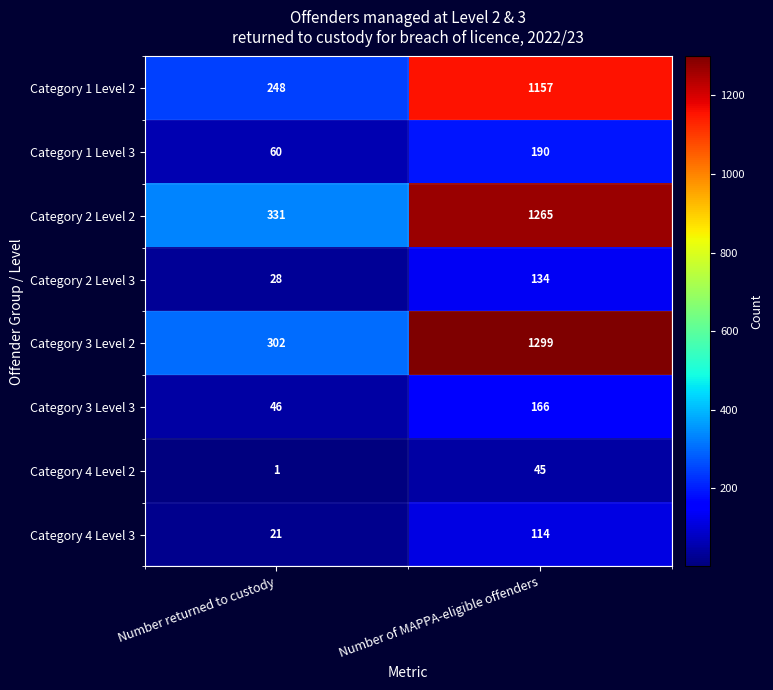

The value of Category 1 Level 2 at Number of MAPPA-eligible offenders is 1733. True or false?

False